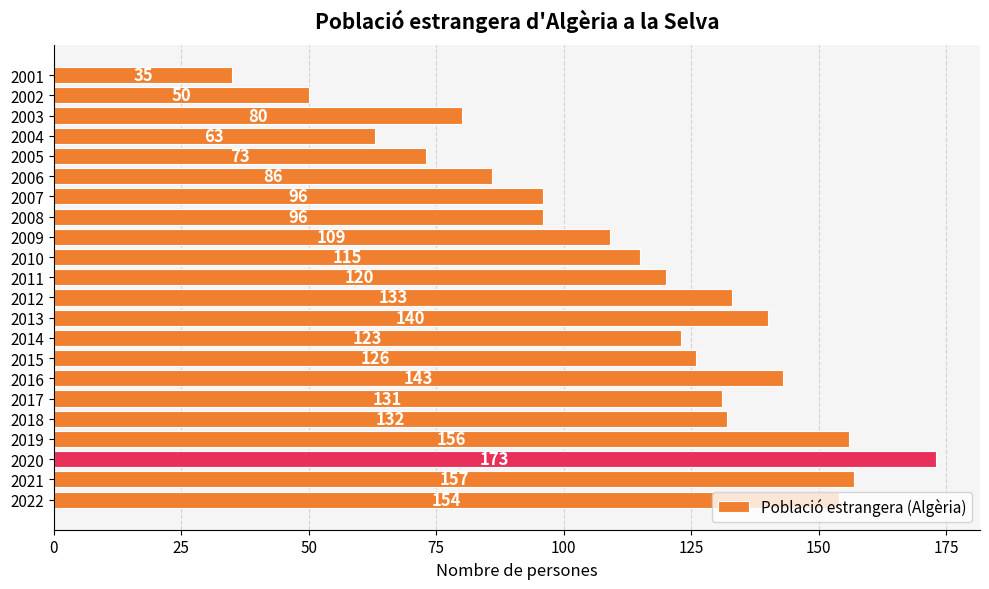

What is the difference between the values at 2012 and 2003?

53